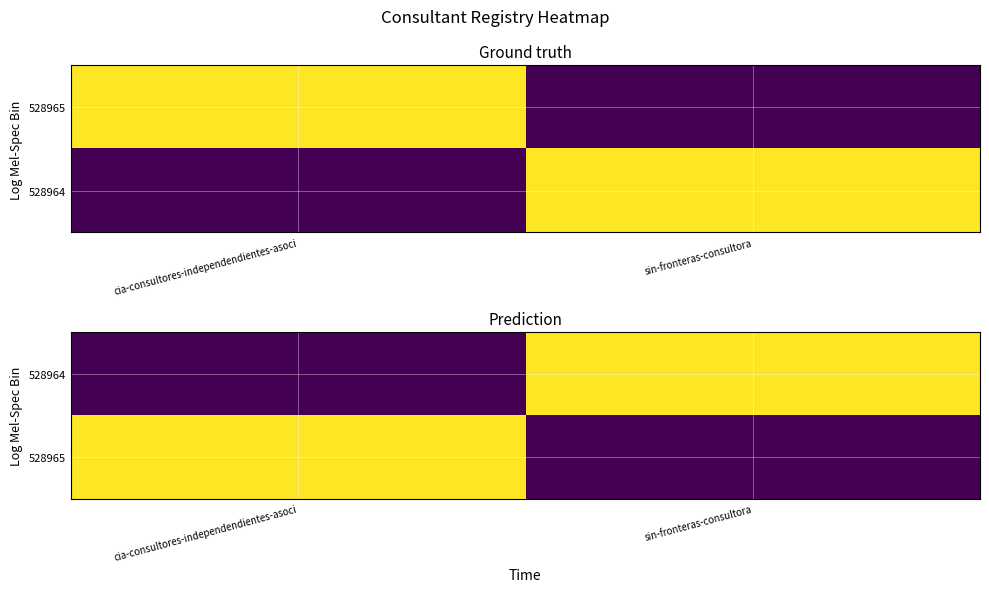

What is the sum of all 528964 values?

1